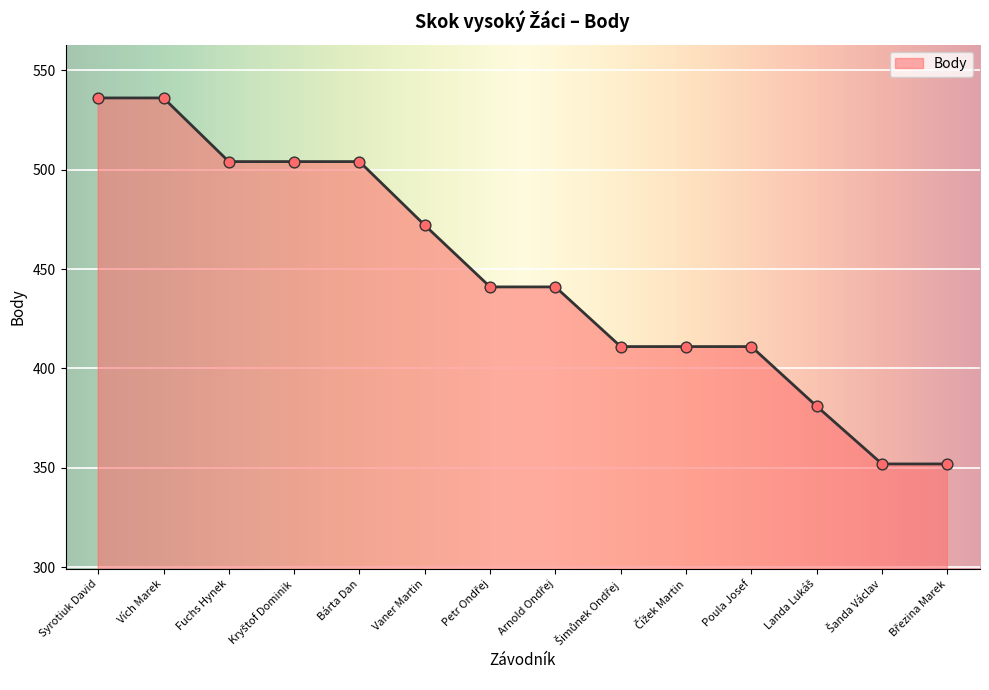

What is the maximum value shown in the chart?

536